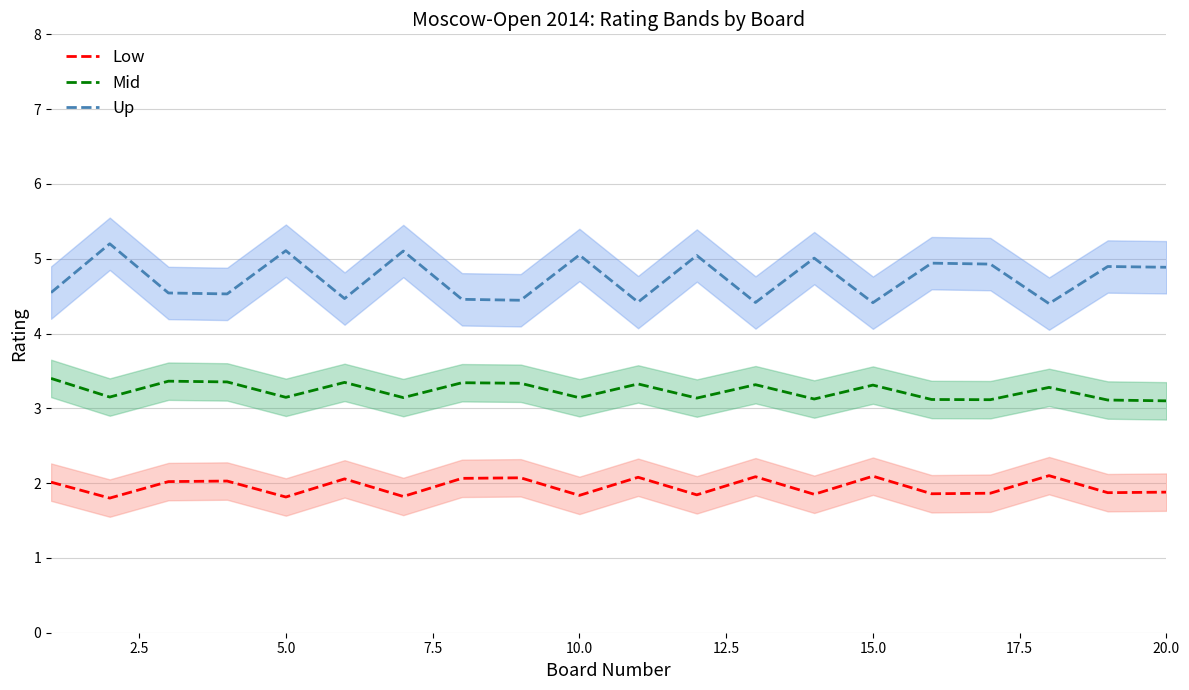

What is the sum of the Mid values at 15.0 and 10.0?

6.5